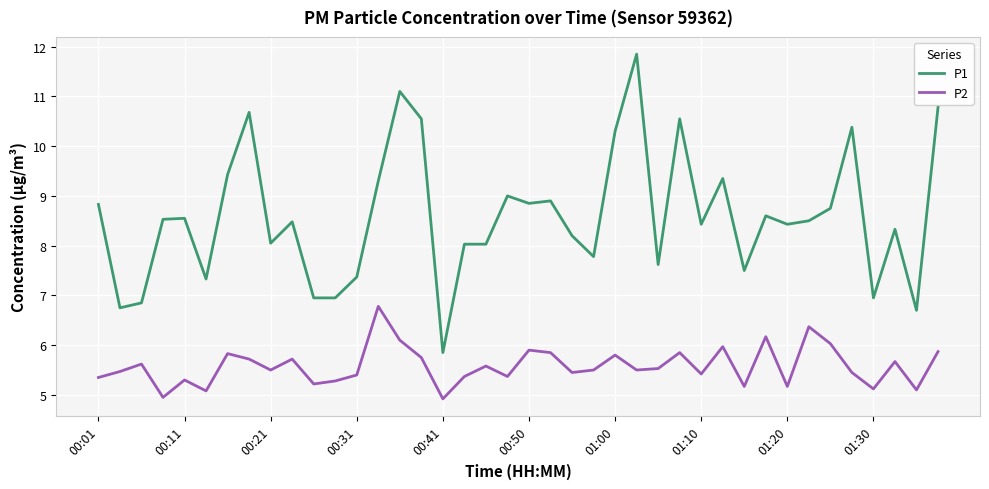

Which series has the largest total across all categories?

P1